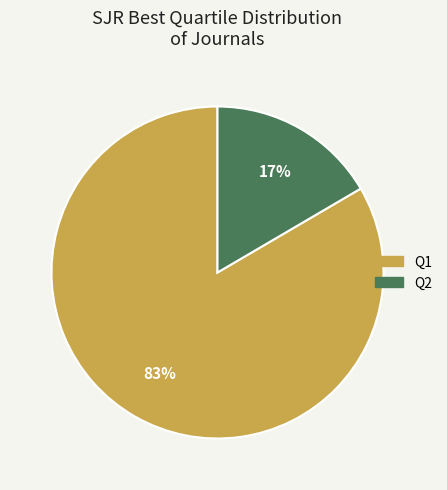

Between Q2 and Q1, which is larger?

Q1